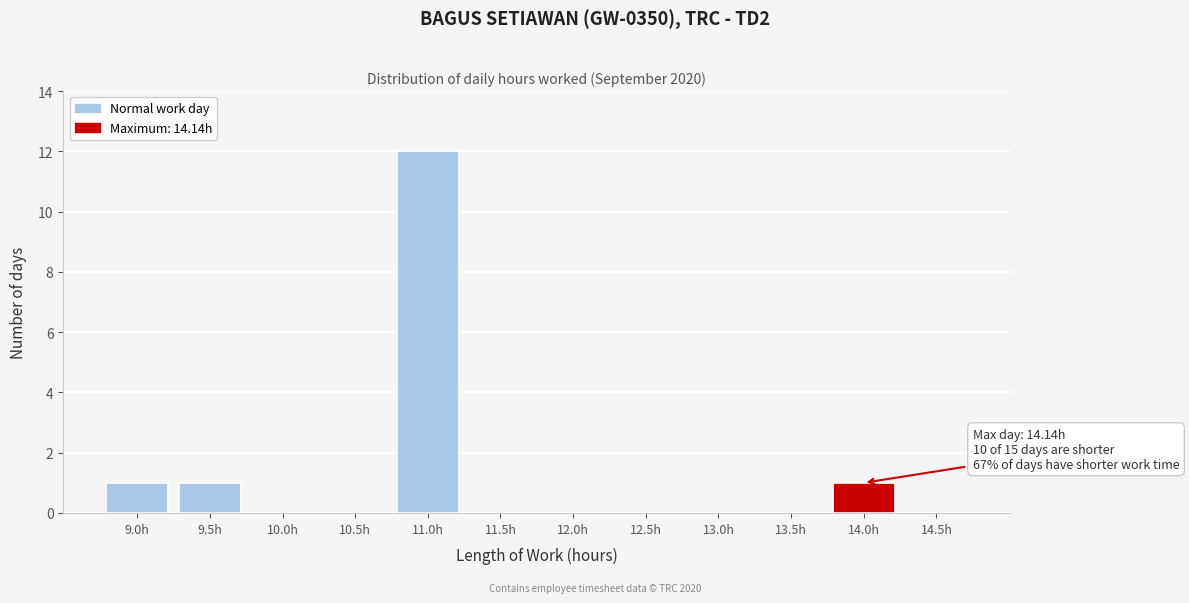

Reading right to left, list all the values displayed in this chart.

14.5h=0	14.0h=1	13.5h=0	13.0h=0	12.5h=0	12.0h=0	11.5h=0	11.0h=12	10.5h=0	10.0h=0	9.5h=1	9.0h=1